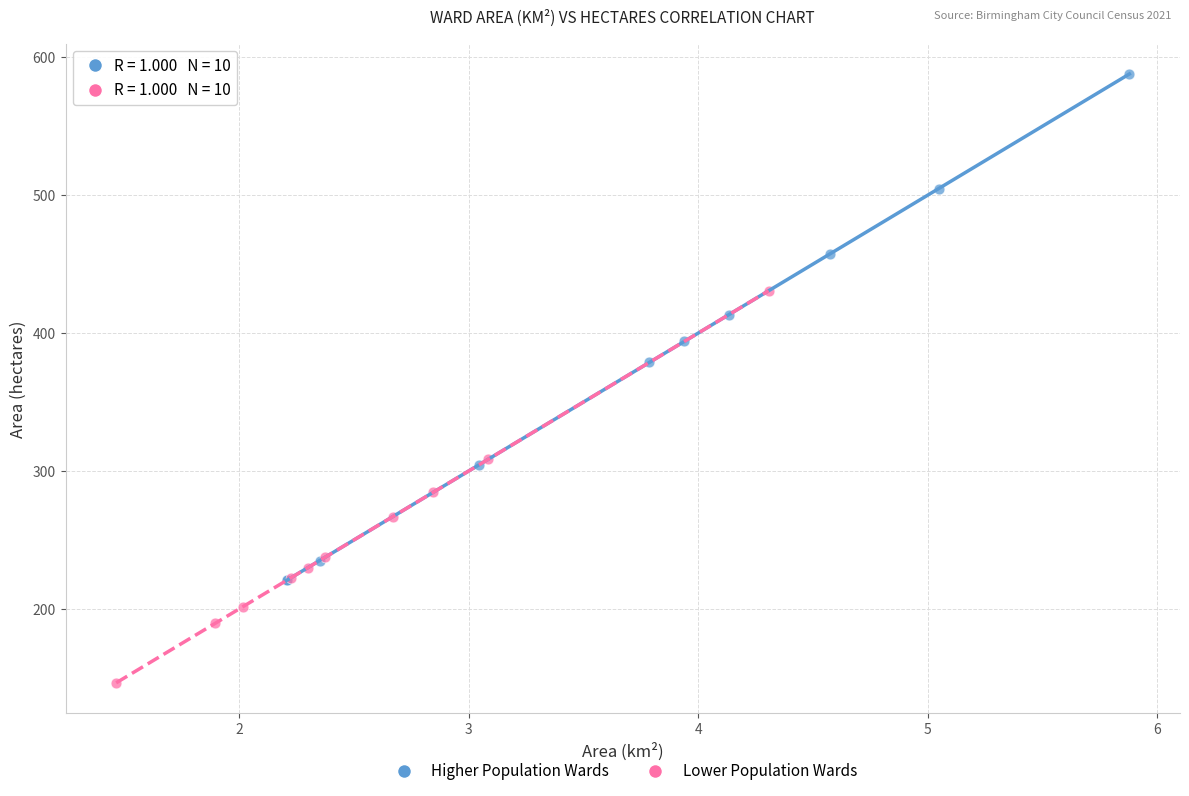

Which series has the widest spread of Y values?

Higher Population Wards